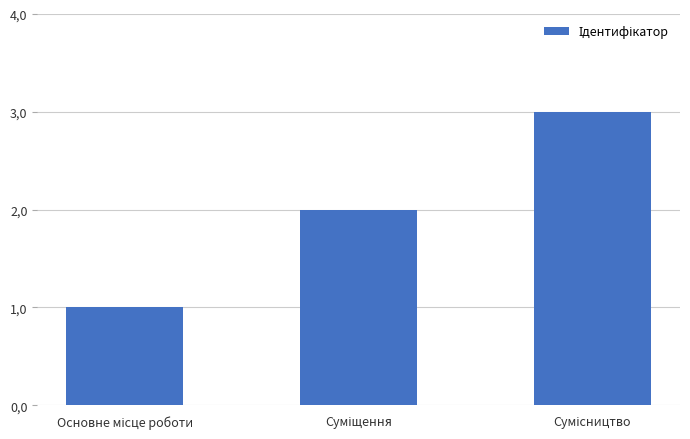

What is the minimum value shown in the chart?

1